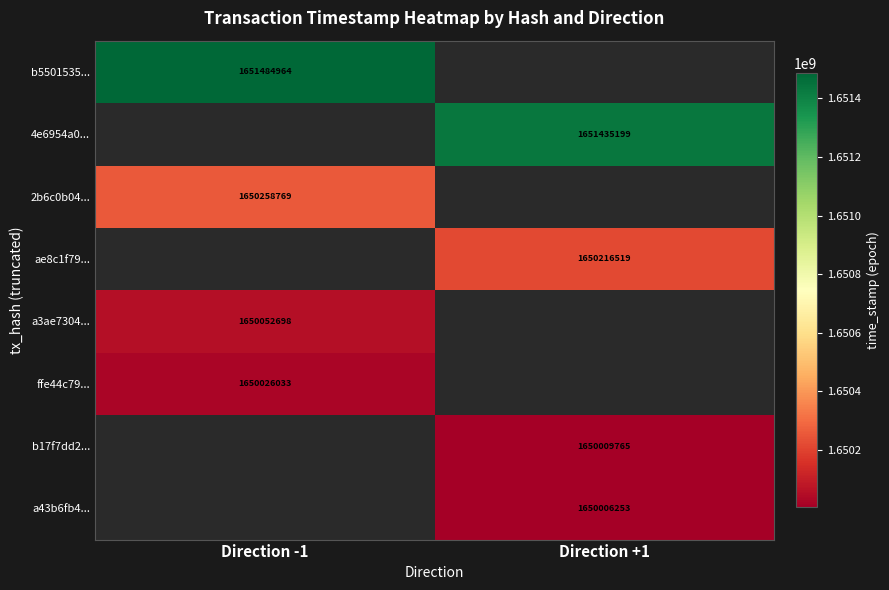

Is the value of a3ae7304... at Direction -1 greater than the value of 2b6c0b04... at Direction -1?

No